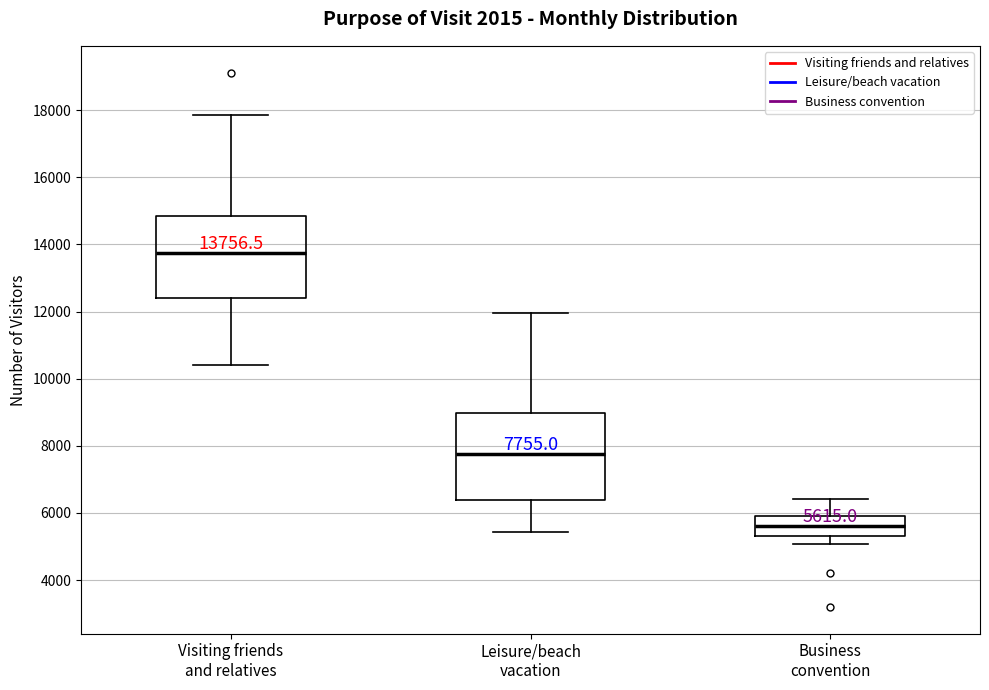

Which box's median line is the lowest?

Business convention